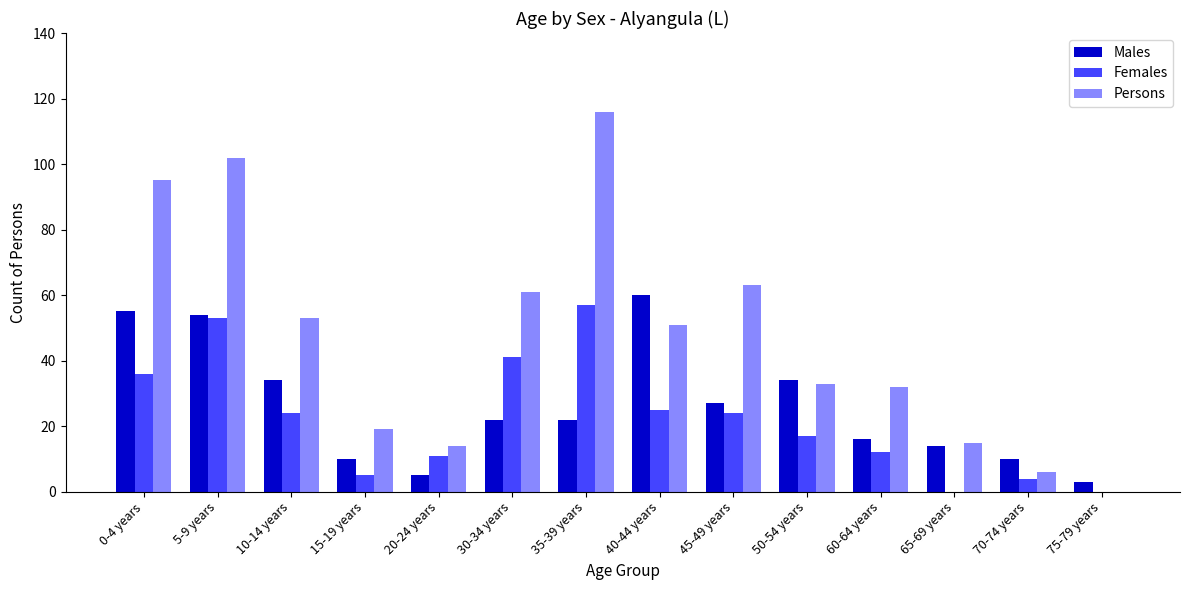

The value of Persons at 35-39 years is 116. True or false?

True